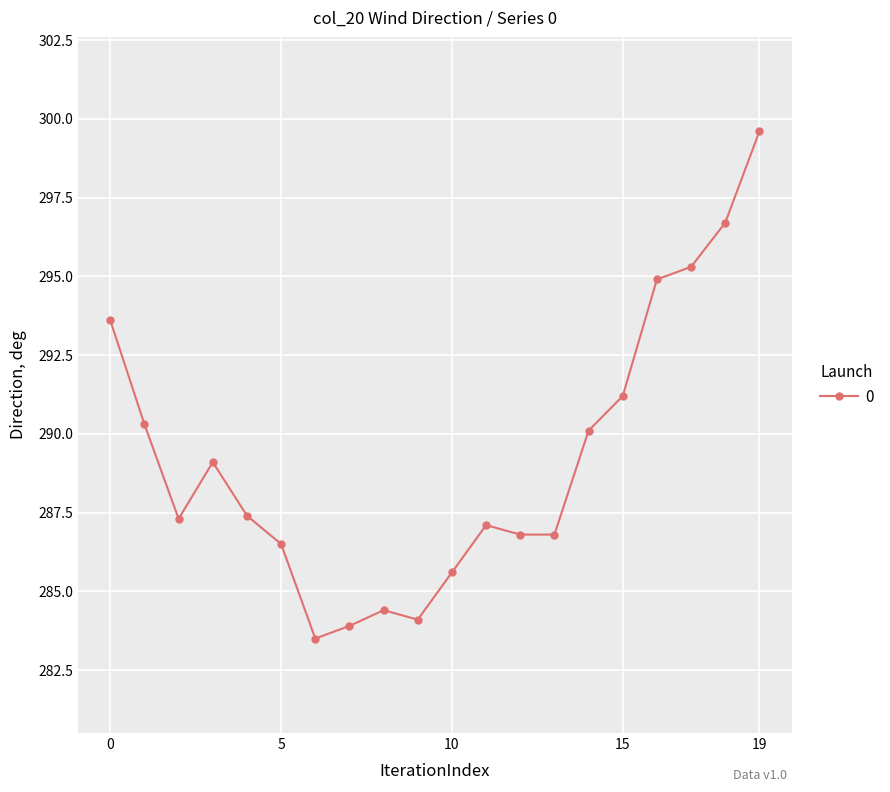

Count the number of data series in this chart.

1